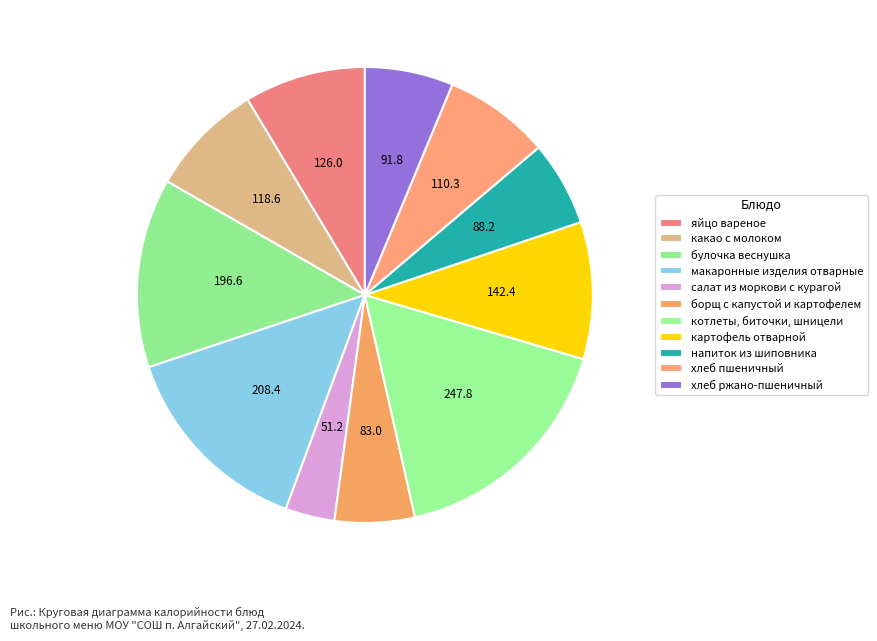

Between картофель отварной and салат из моркови с курагой, which is larger?

картофель отварной